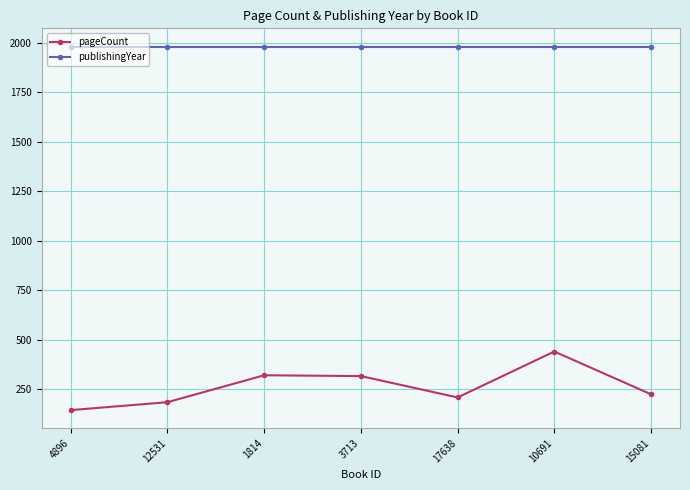

True or false: publishingYear has a value of 3060 at 10691.

False